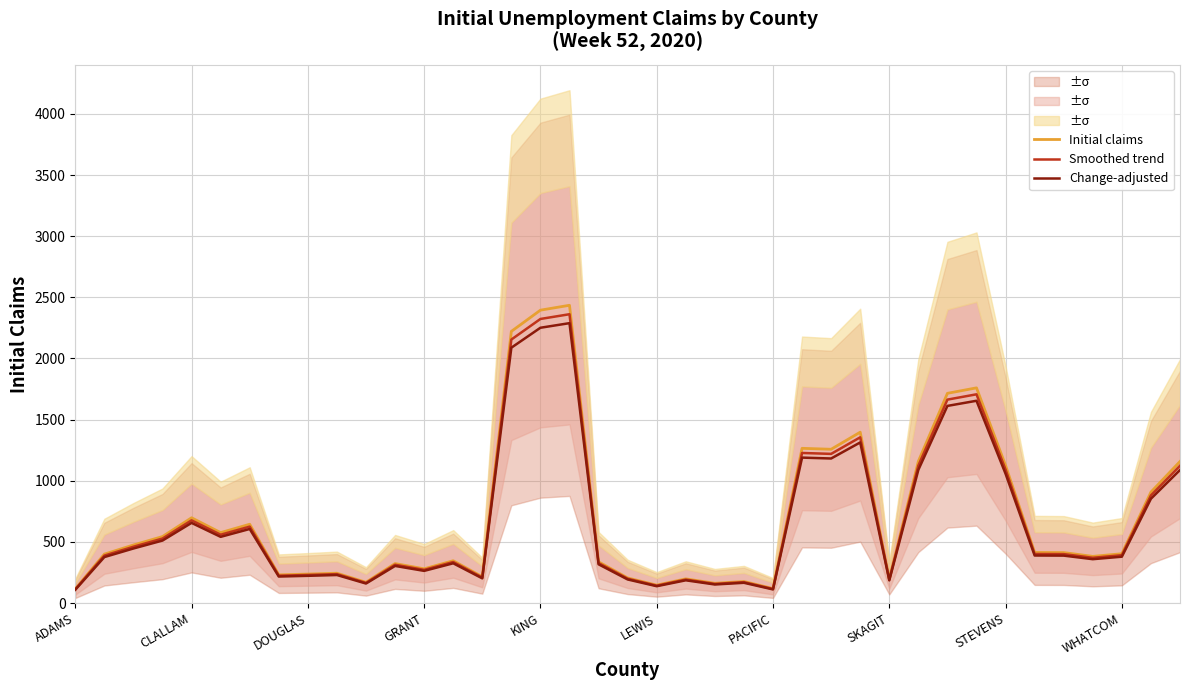

List the series in order of their overall mean, lowest first.

Change-adjusted, Smoothed trend, Initial claims